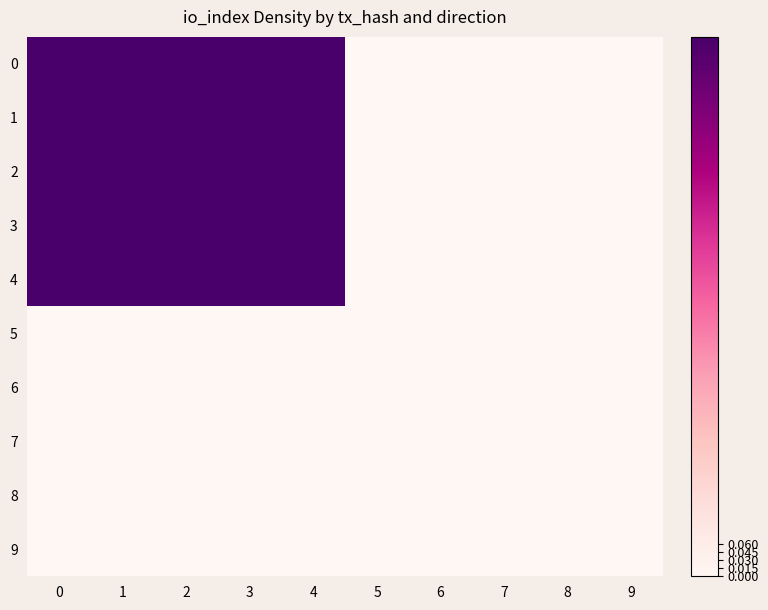

Count the number of categories in the chart.

10